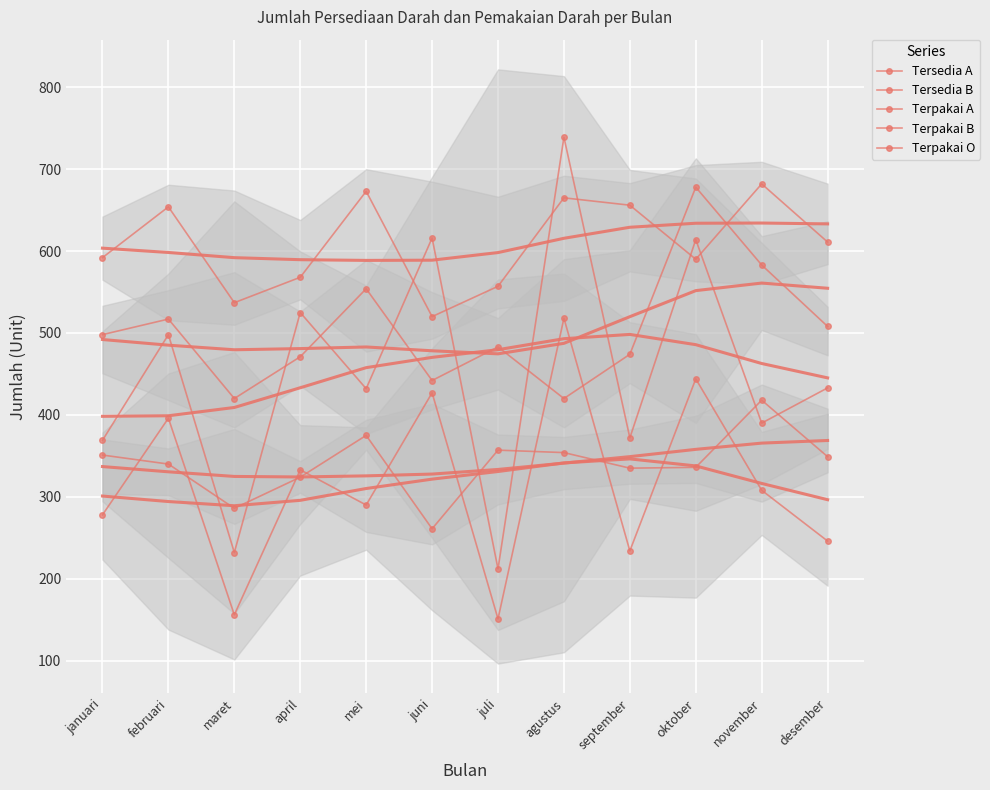

Between juli and september, which is larger?

september